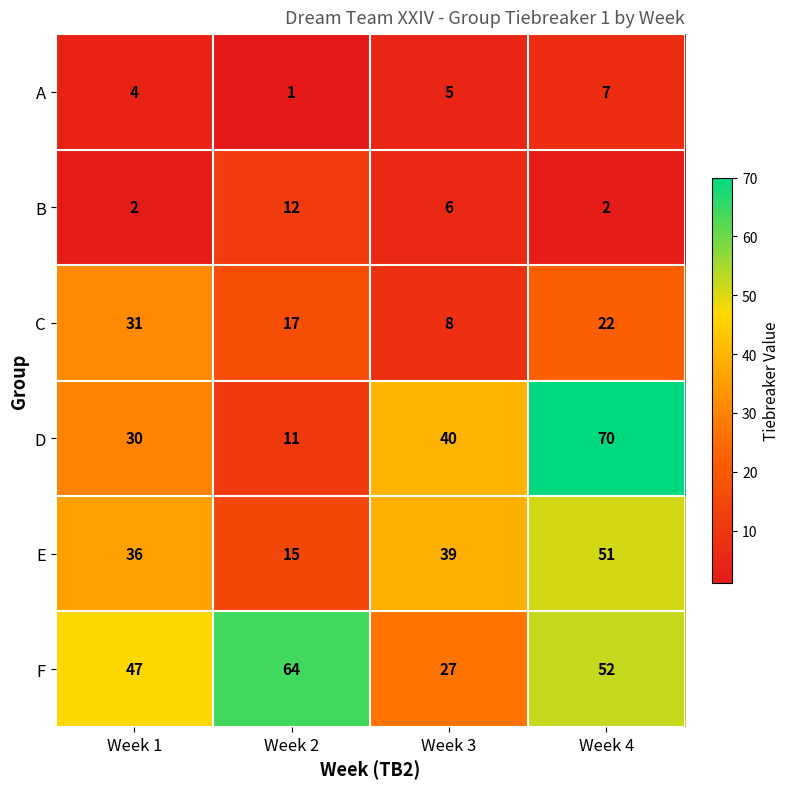

At which category is the sum across all series the highest?

Week 4